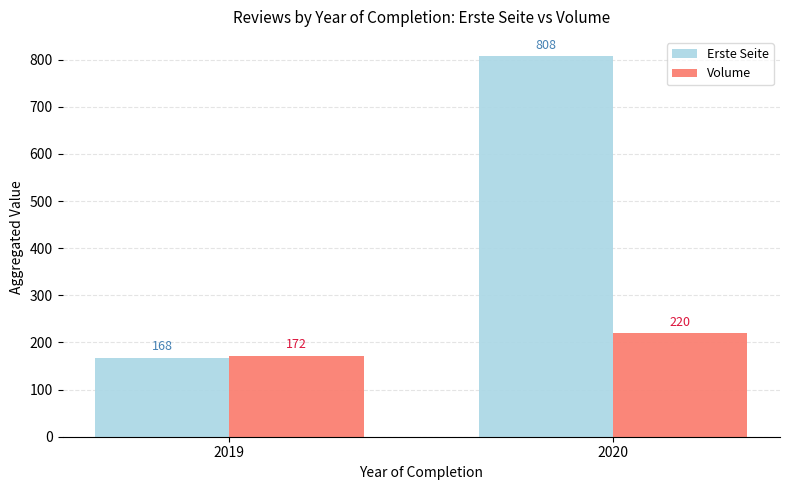

How many Erste Seite values are between 168 and 808?

2